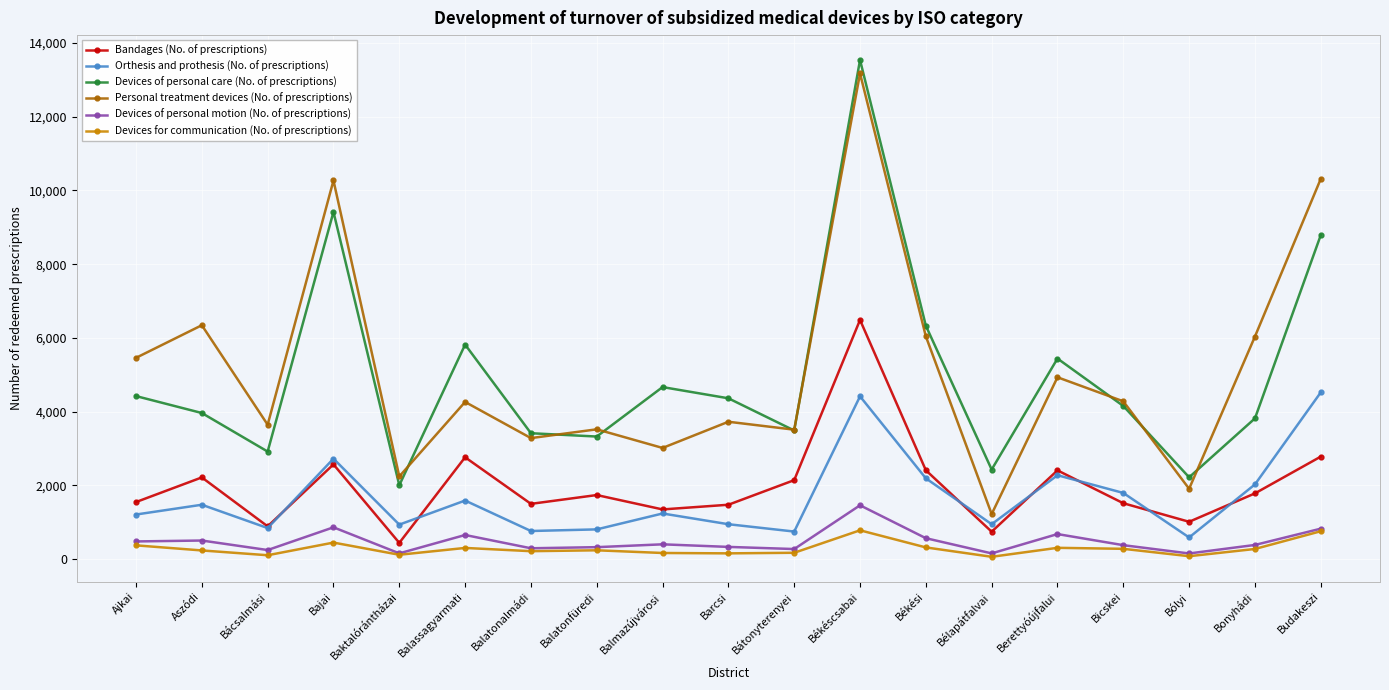

What is the highest value of the Devices for communication (No. of prescriptions) series?

785